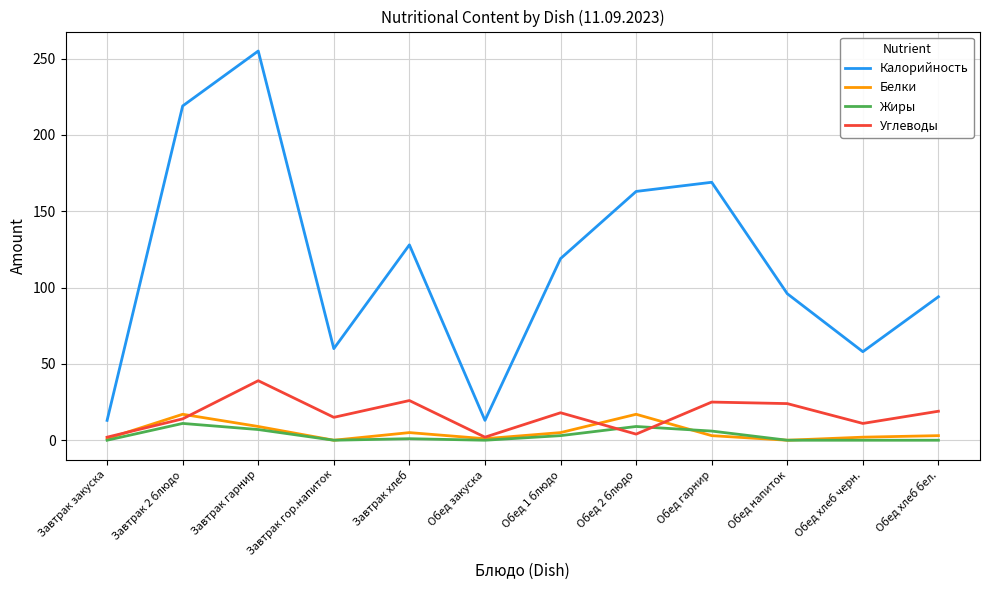

What position from the right is Завтрак гарнир?

10